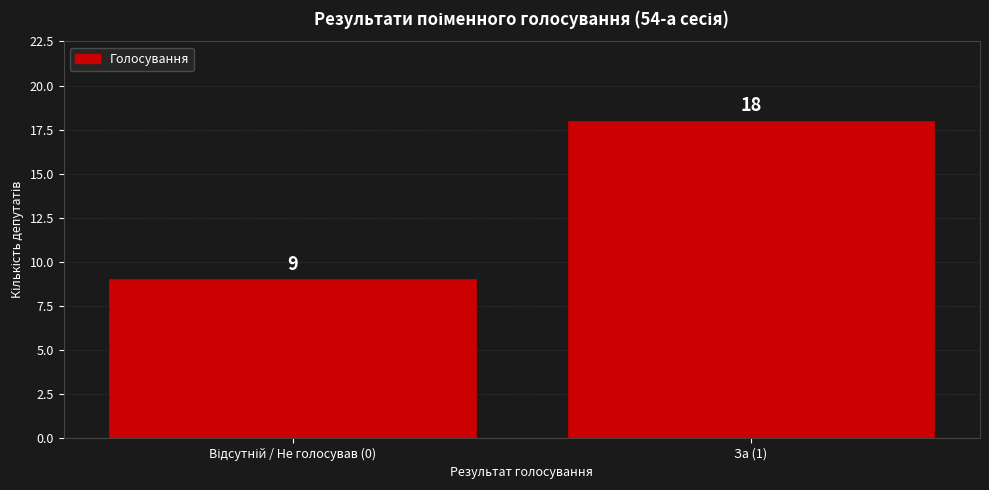

Reading left to right, list all the values displayed in this chart.

9	18